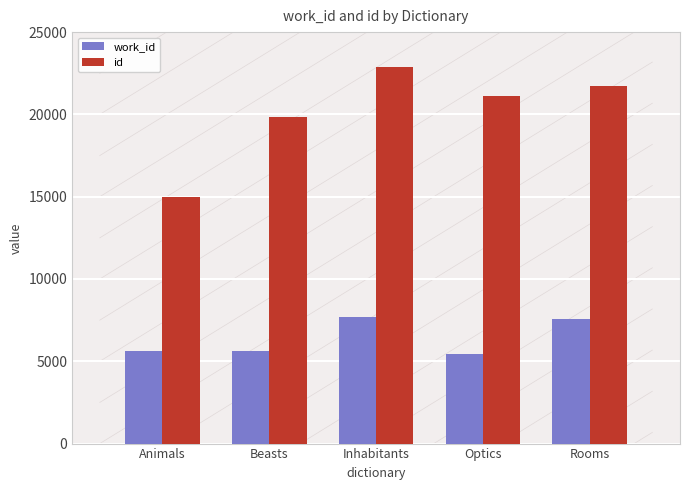

How many bars are there in total?

10